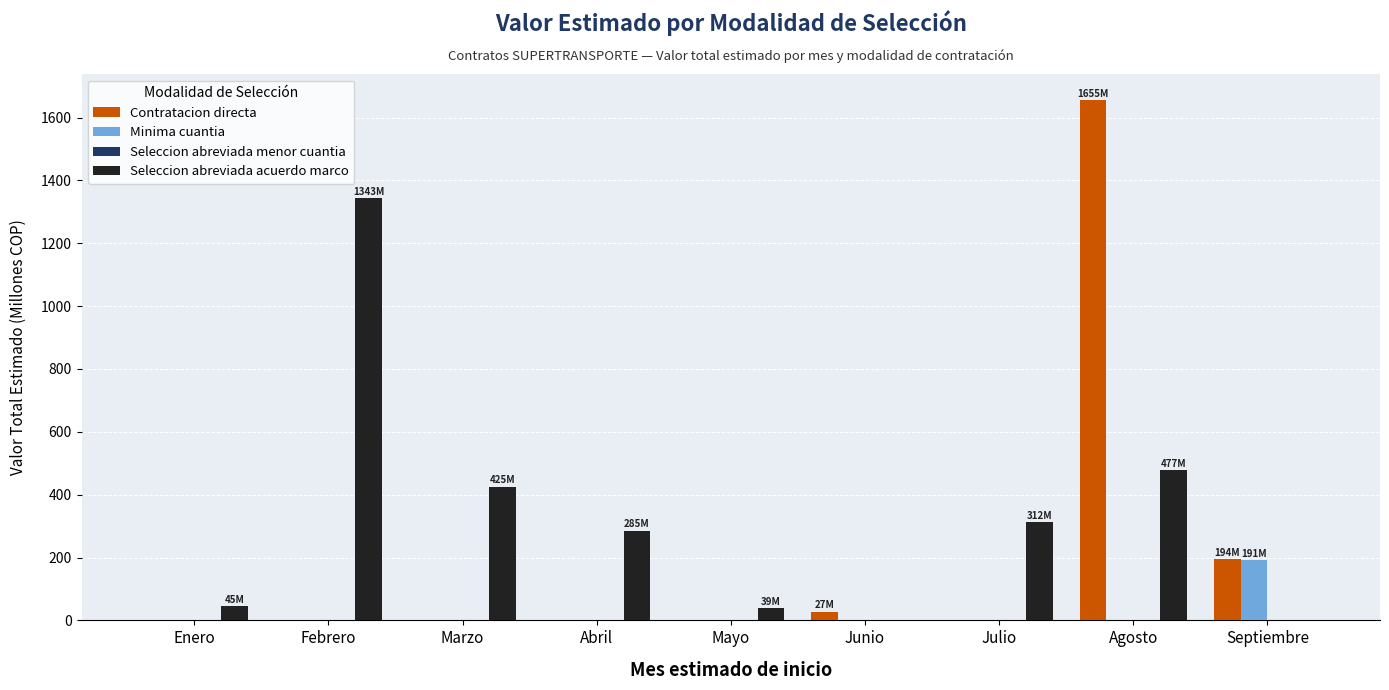

What is the maximum value shown in the chart?

1655.2